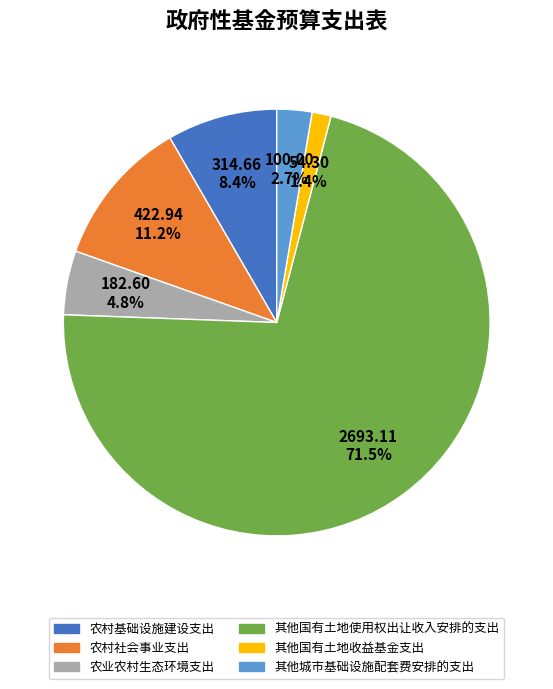

How many slices are in this pie chart?

6